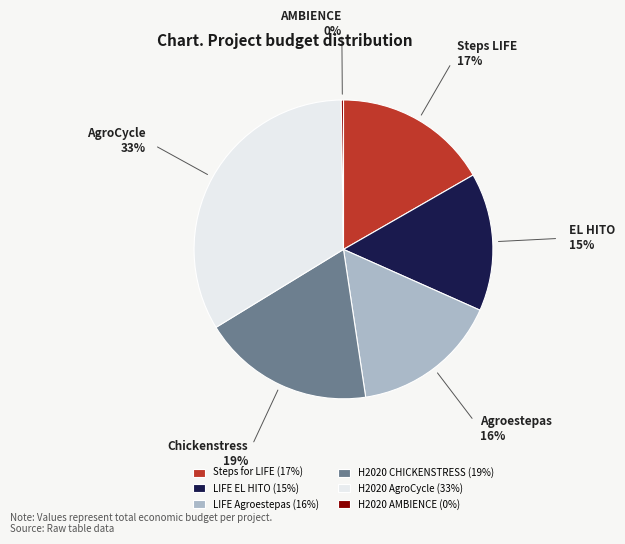

Does any single category account for the majority?

No